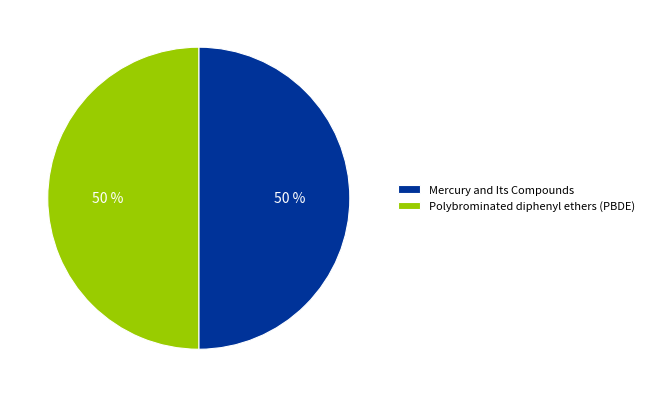

True or false: Mercury and Its Compounds accounts for 38% of the total.

False